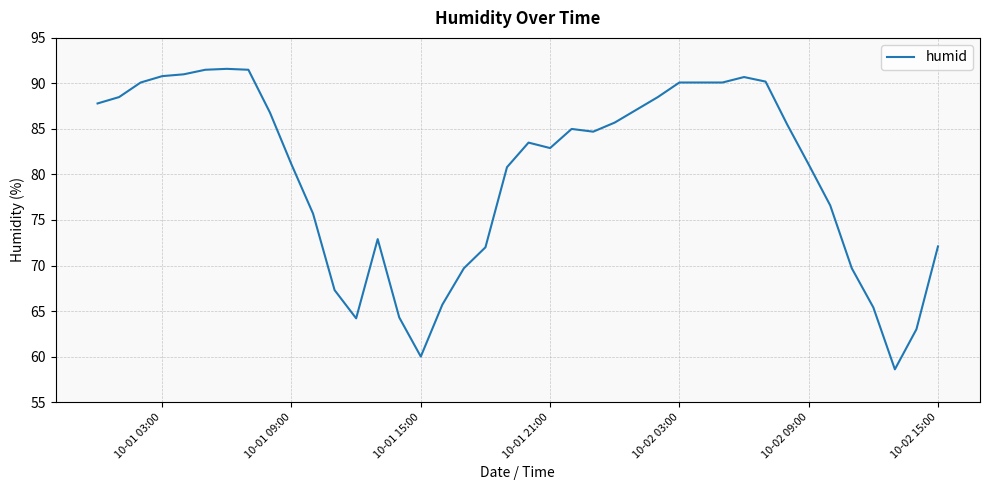

How many values are below 84?

20